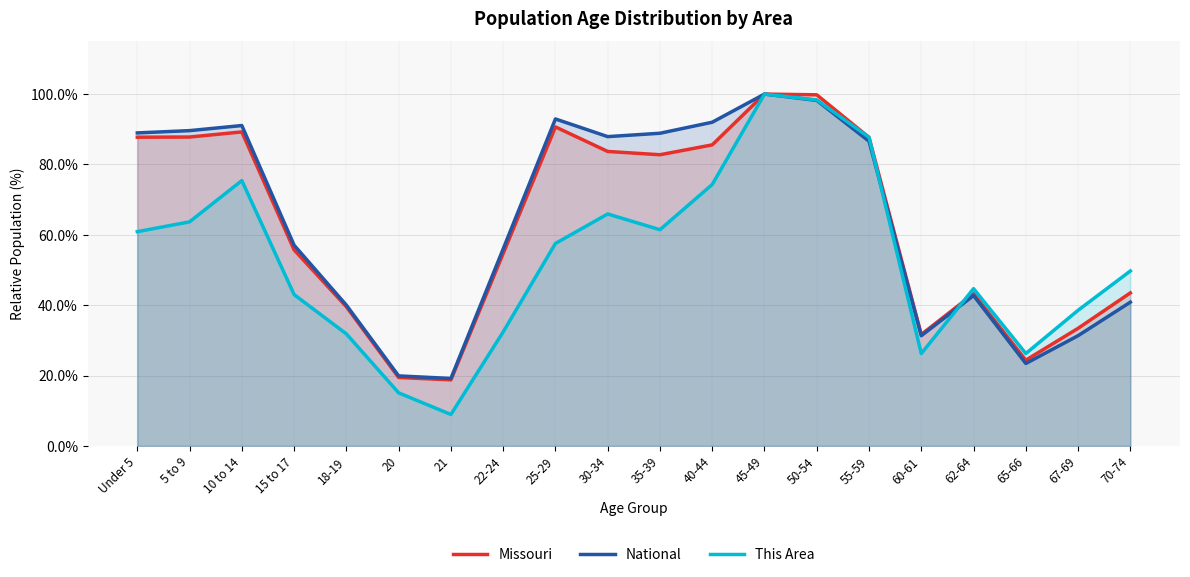

What is the spread (max minus min) of values at 70-74?

8.9